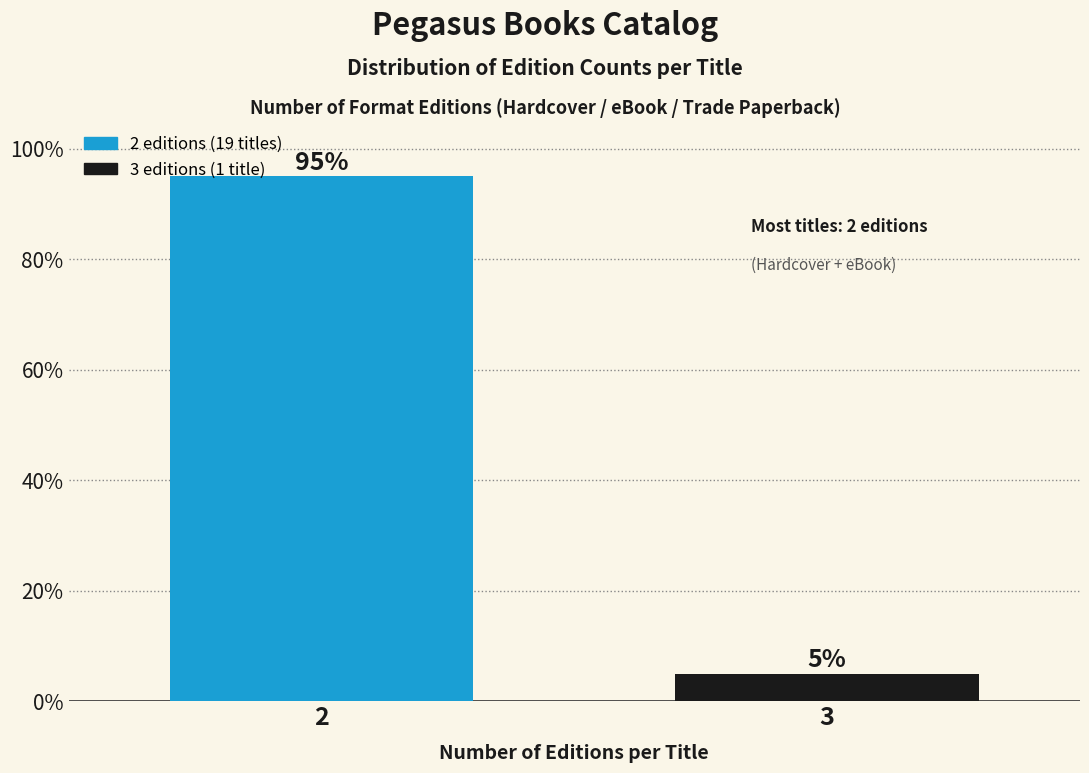

Reading right to left, list all the values displayed in this chart.

3=5	2=95